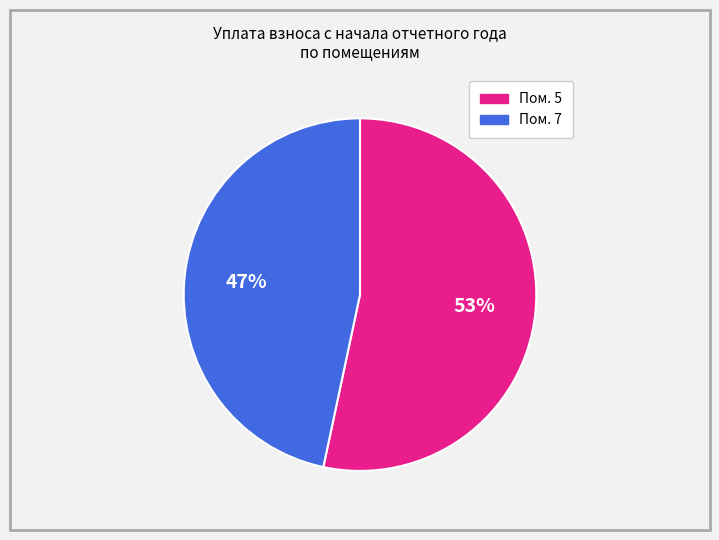

To the nearest percent, what is the average slice percentage?

50%